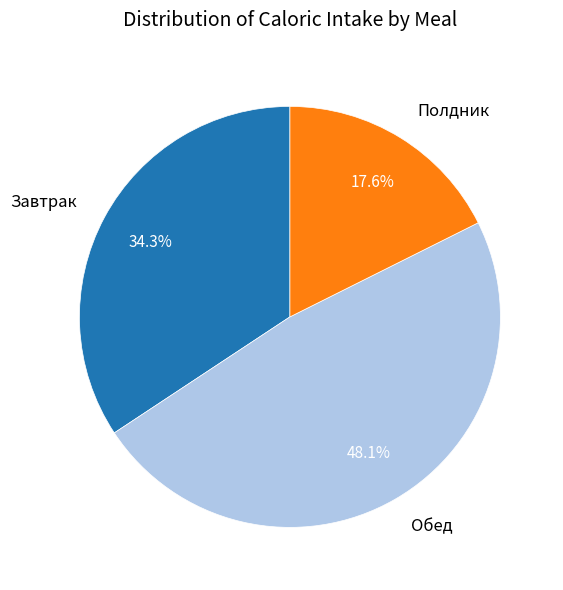

Count the number of slices in the pie.

3